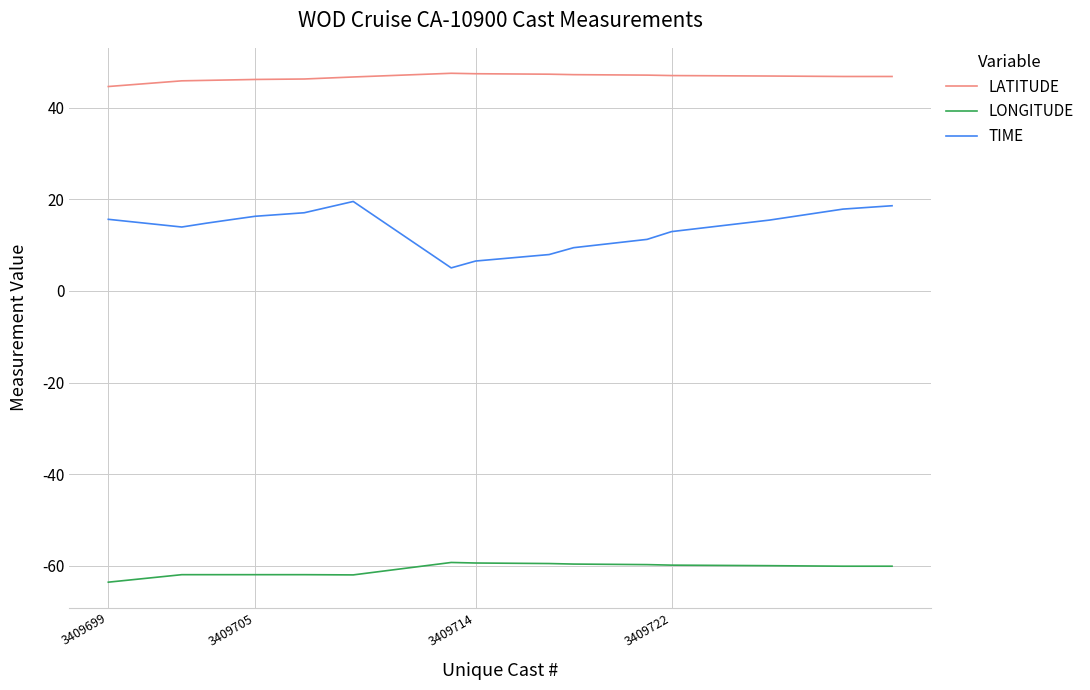

Rank the series by their maximum value, from lowest to highest.

LONGITUDE, TIME, LATITUDE